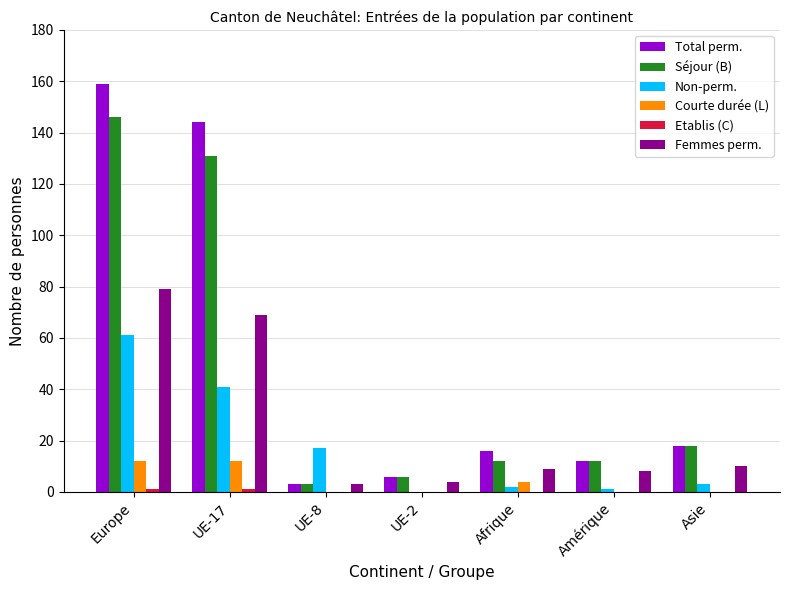

What is the sum of all Femmes perm. values?

182